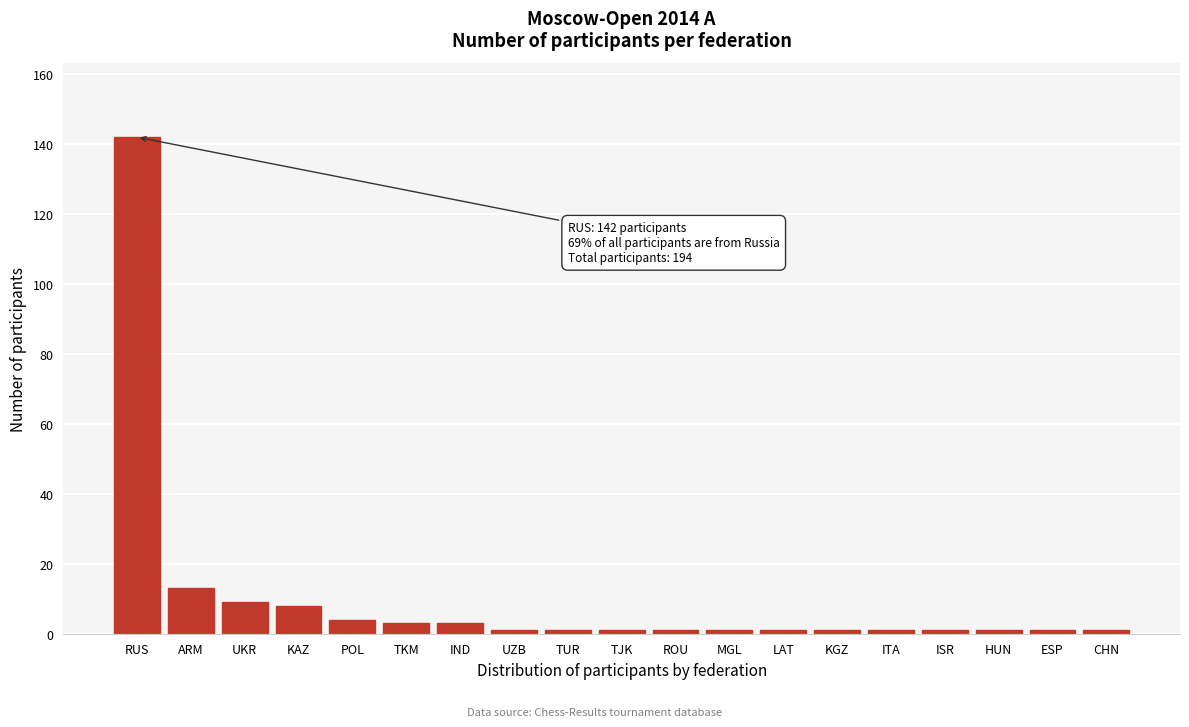

Reading left to right, transcribe all the data shown in this chart.

RUS=142	ARM=13	UKR=9	KAZ=8	POL=4	TKM=3	IND=3	UZB=1	TUR=1	TJK=1	ROU=1	MGL=1	LAT=1	KGZ=1	ITA=1	ISR=1	HUN=1	ESP=1	CHN=1